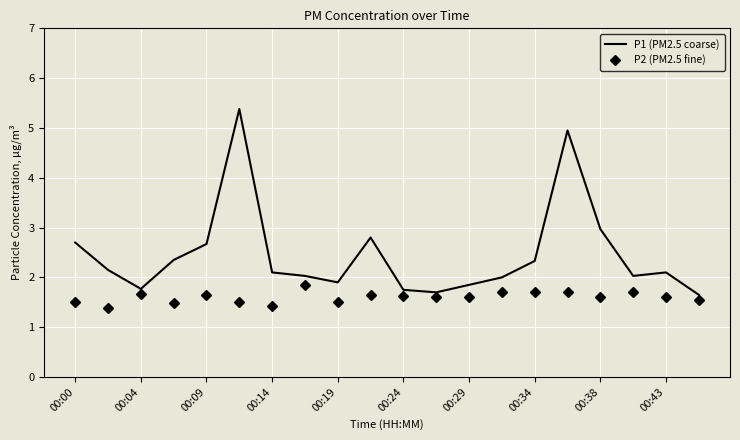

What is the maximum value shown in the chart?

5.4